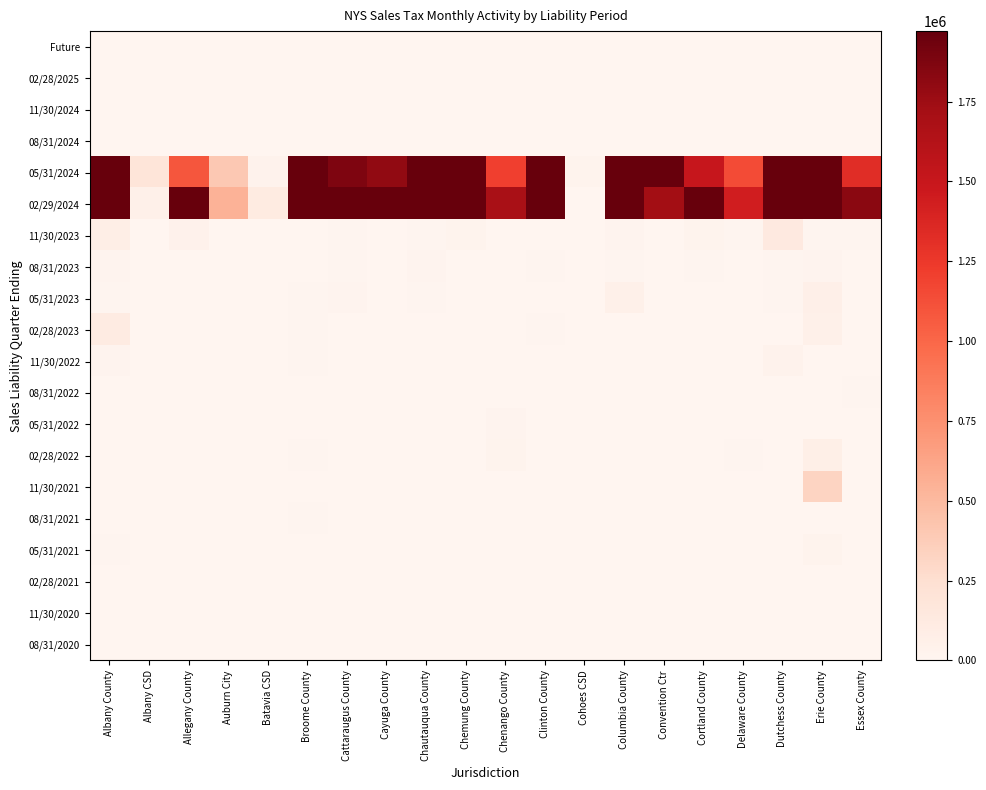

Which series changed the most between Dutchess County and Essex County?

02/29/2024